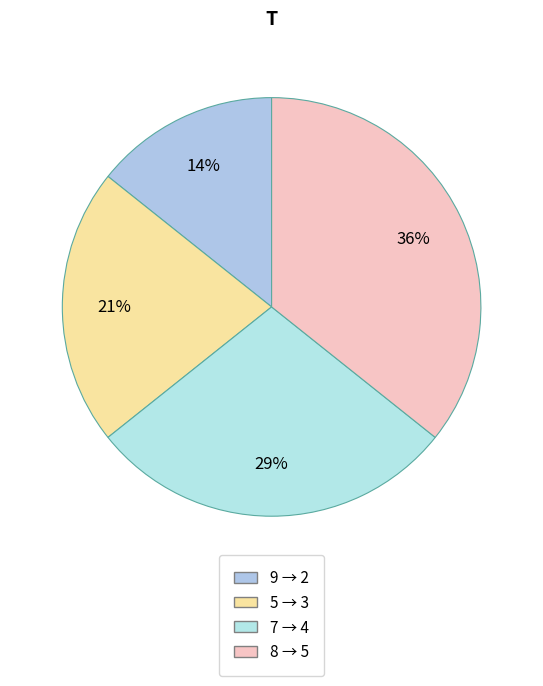

Count the number of slices in the pie.

4